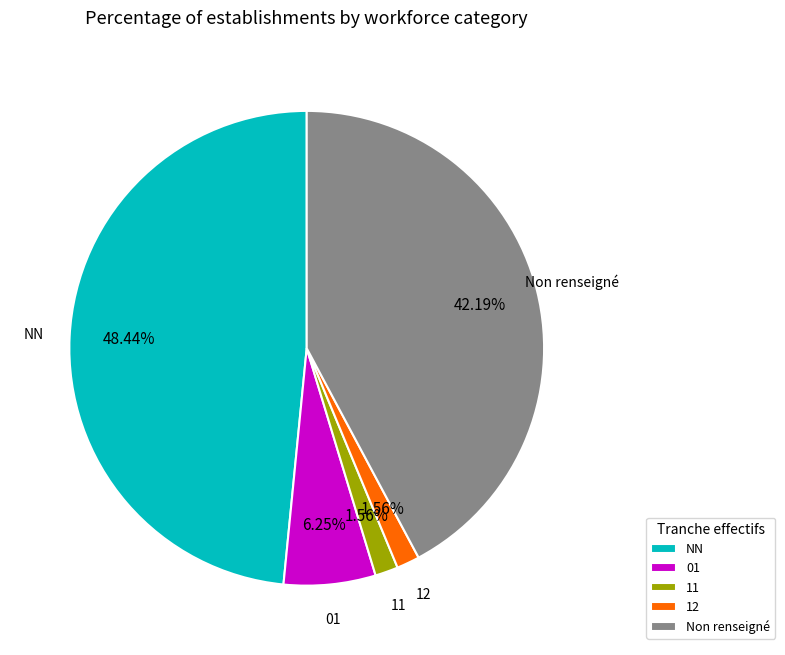

To the nearest percent, what is the average slice percentage?

20%